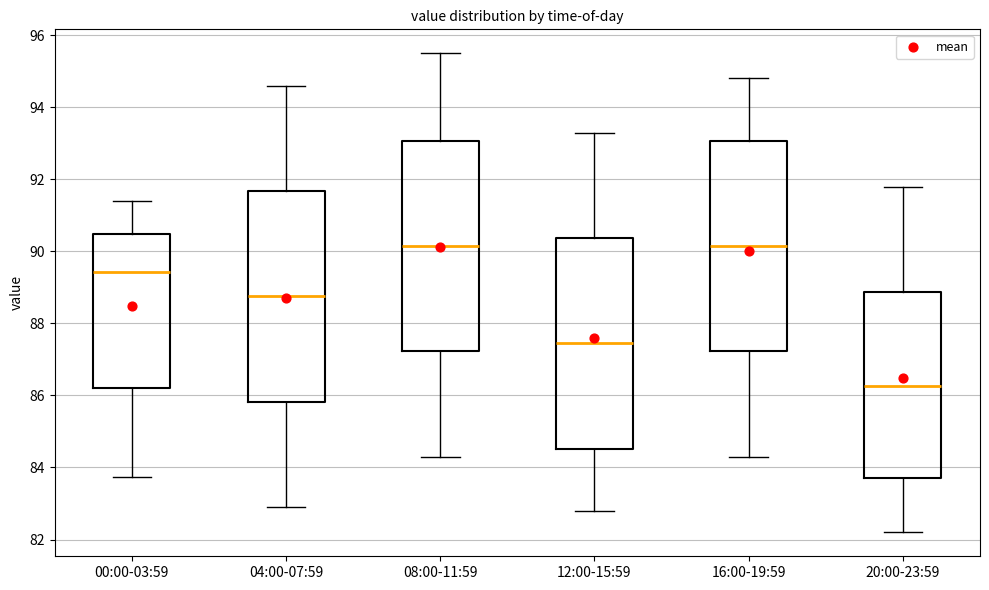

Reading left to right, transcribe this box plot: for each box, give where its median line is, the range the box spans, and where its two whiskers end, as read against the y-axis. The values are not printed on the chart, so give them approximately, as read against the axis.

00:00-03:59: median 89.4, box 86.2 to 90.4, whiskers 83.8 to 91.4
04:00-07:59: median 88.8, box 85.8 to 91.6, whiskers 83.0 to 94.6
08:00-11:59: median 90.2, box 87.2 to 93.0, whiskers 84.4 to 95.6
12:00-15:59: median 87.4, box 84.6 to 90.4, whiskers 82.8 to 93.4
16:00-19:59: median 90.2, box 87.2 to 93.0, whiskers 84.4 to 94.8
20:00-23:59: median 86.2, box 83.8 to 88.8, whiskers 82.2 to 91.8